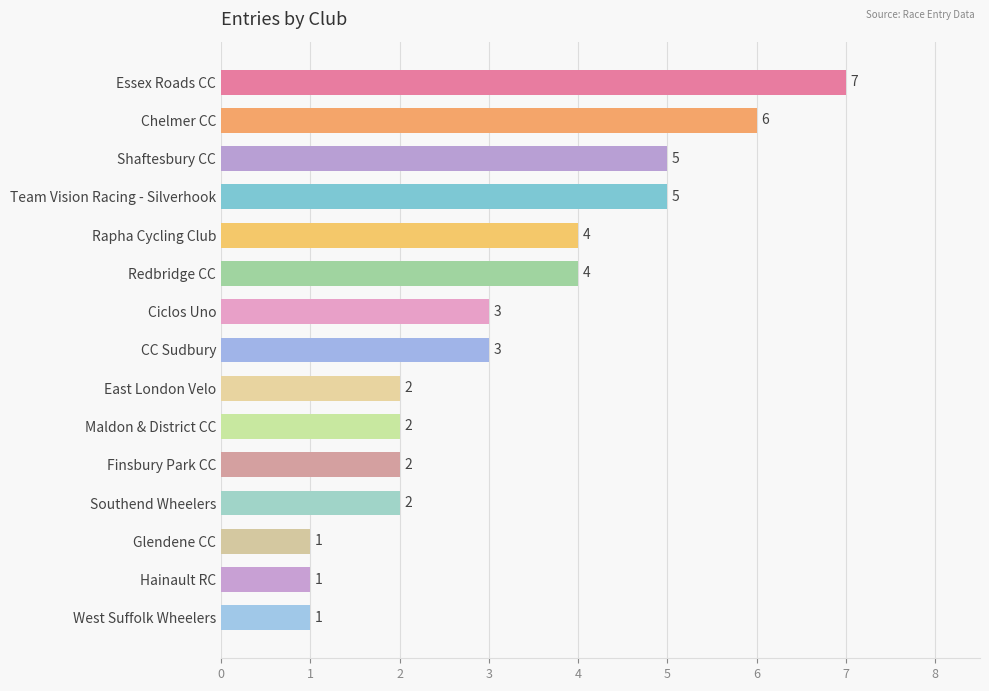

Reading bottom to top, transcribe all the data shown in this chart.

1	1	1	2	2	2	2	3	3	4	4	5	5	6	7